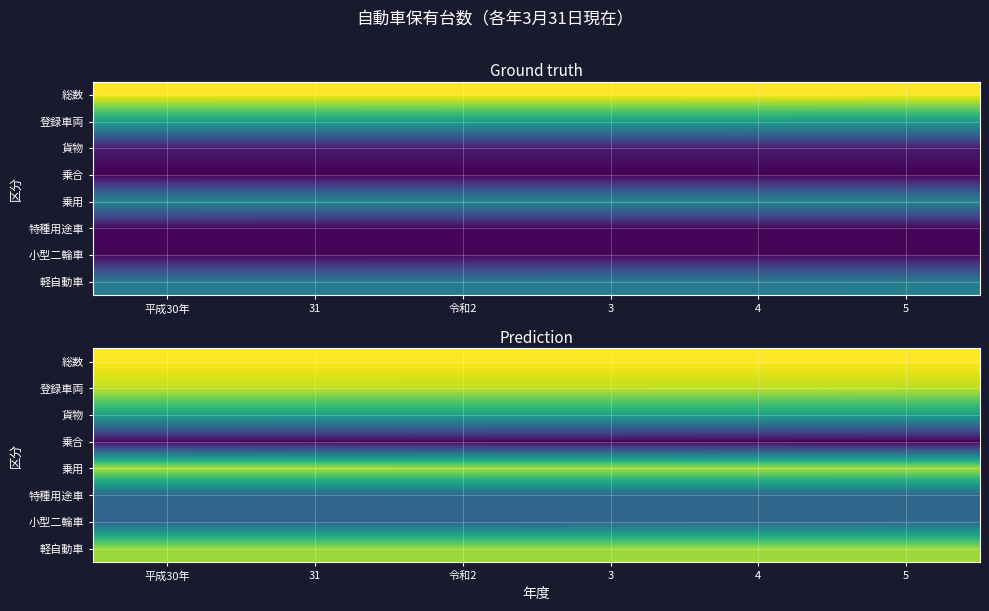

At 令和2, list the series in order from largest to smallest.

総数, 登録車両, 乗用, 軽自動車, 貨物, 特種用途車, 小型二輪車, 乗合